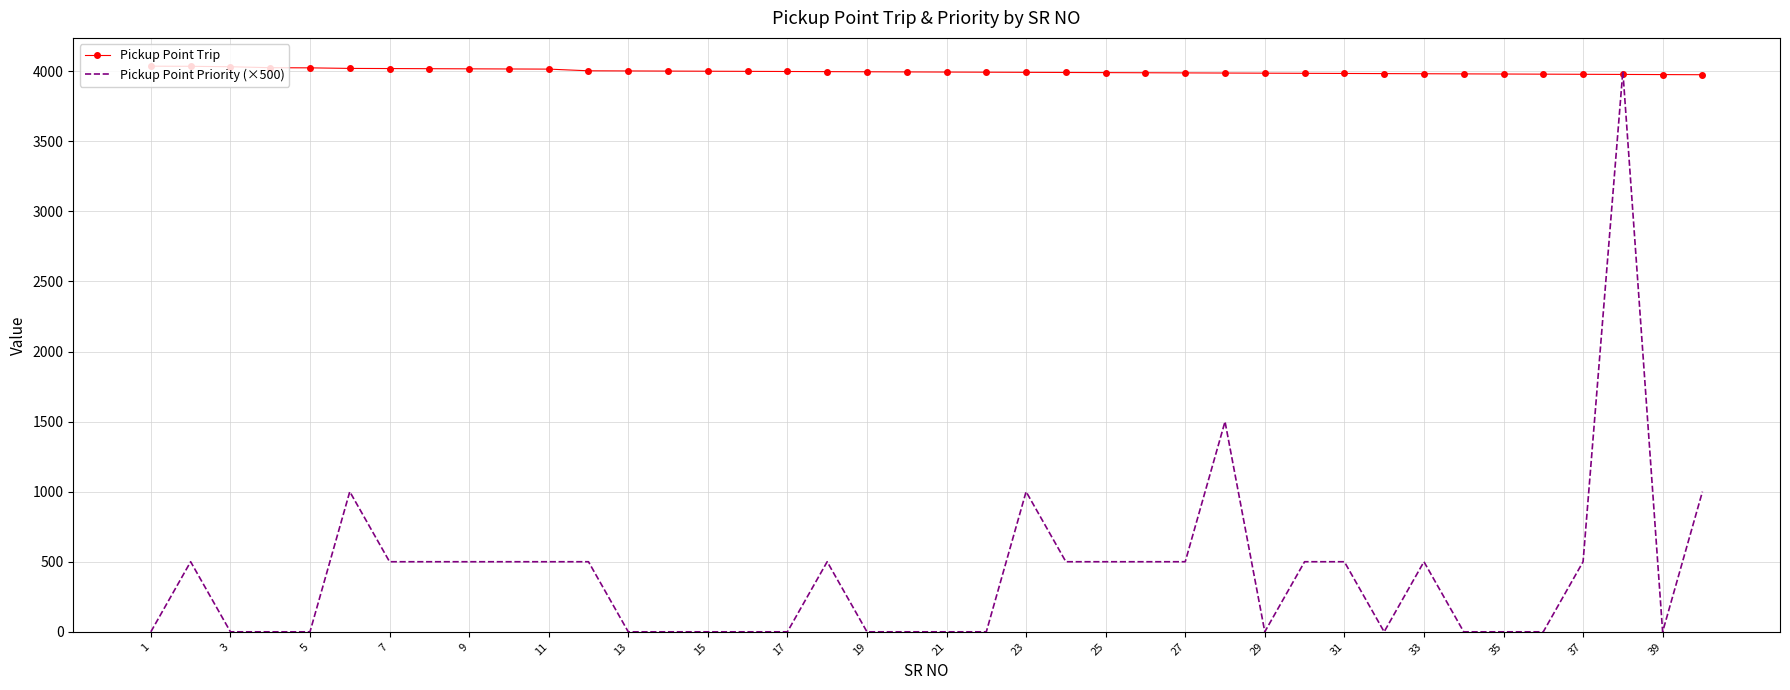

Count the number of data series in this chart.

2